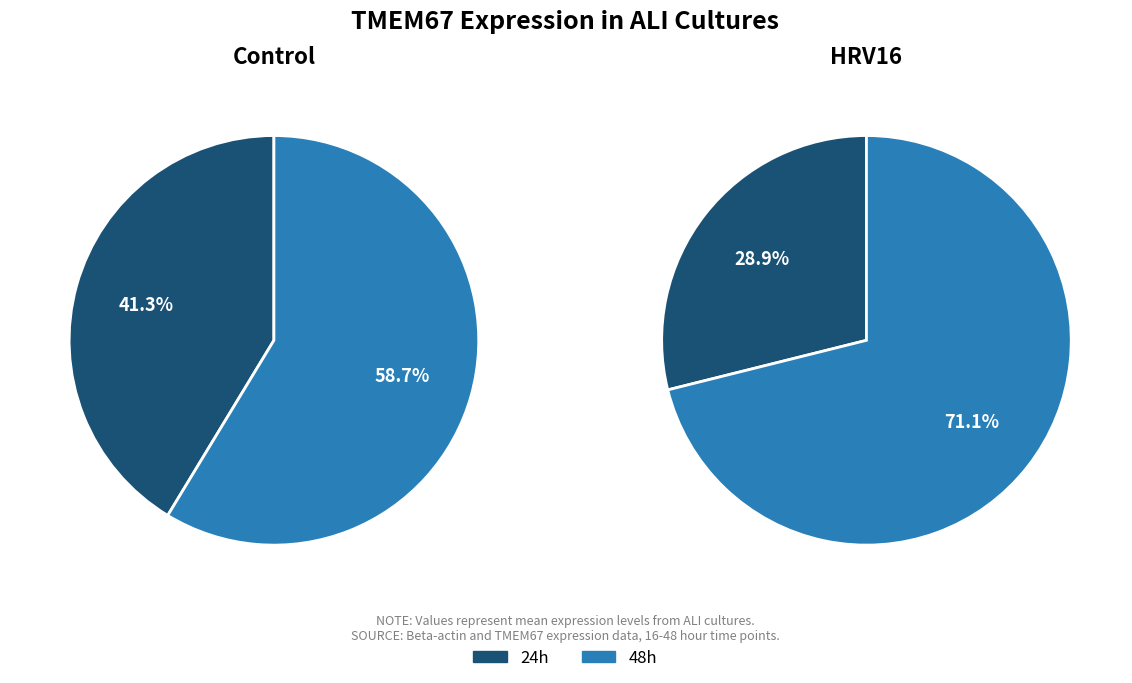

Do 48h and 24h together represent more than half of the pie?

Yes